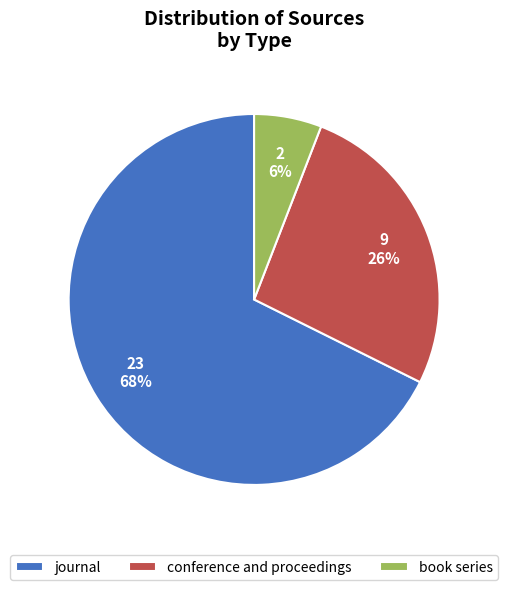

What percentage is the book series slice, to the nearest percent?

6%